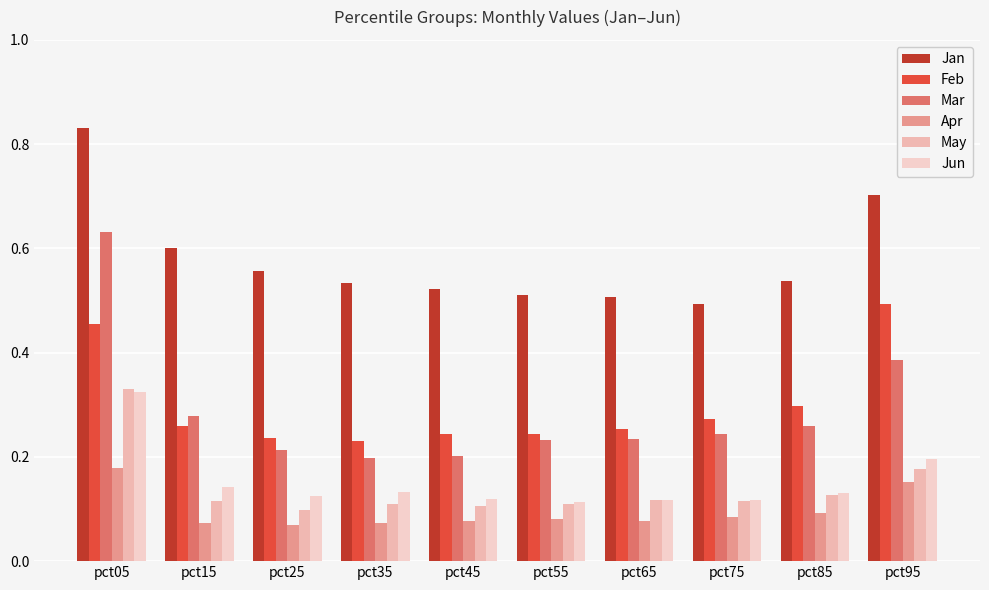

At which category is the sum across all series the highest?

pct05